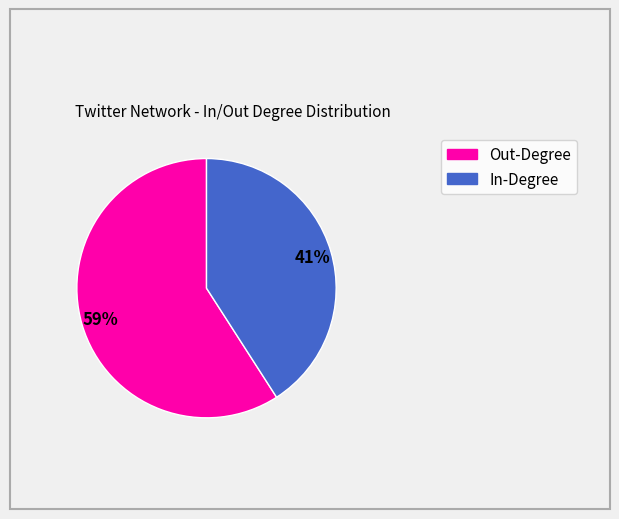

Rank the categories by value from highest to lowest.

Out-Degree, In-Degree